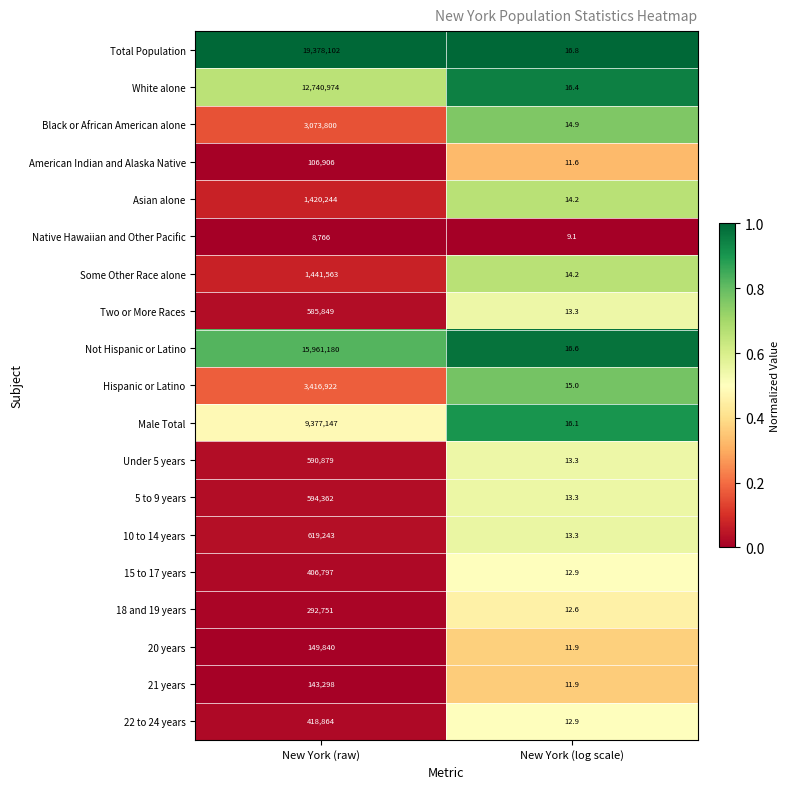

What is the sum of the Under 5 years values at New York (log scale) and New York (raw)?

590892.3